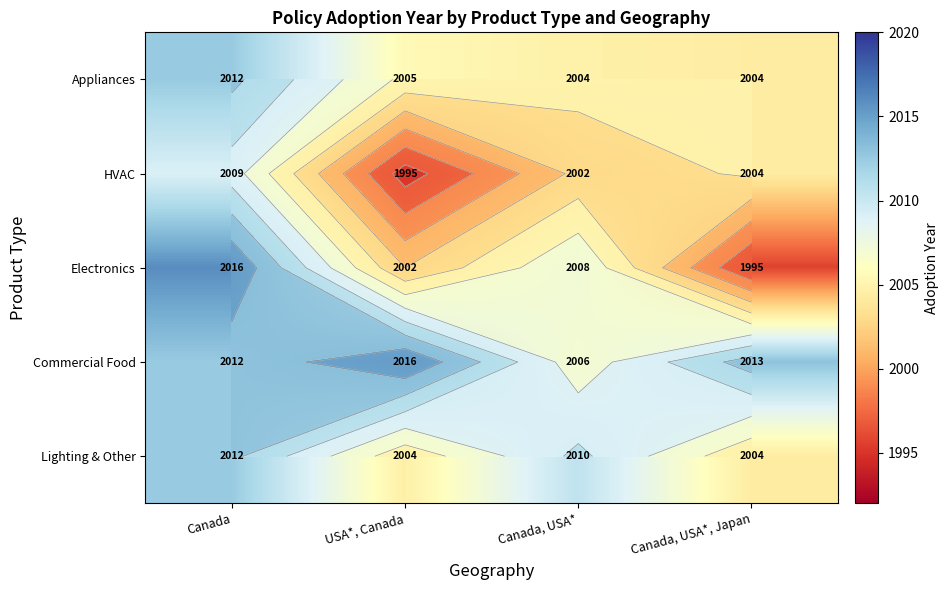

At which label does Appliances reach its peak?

Canada